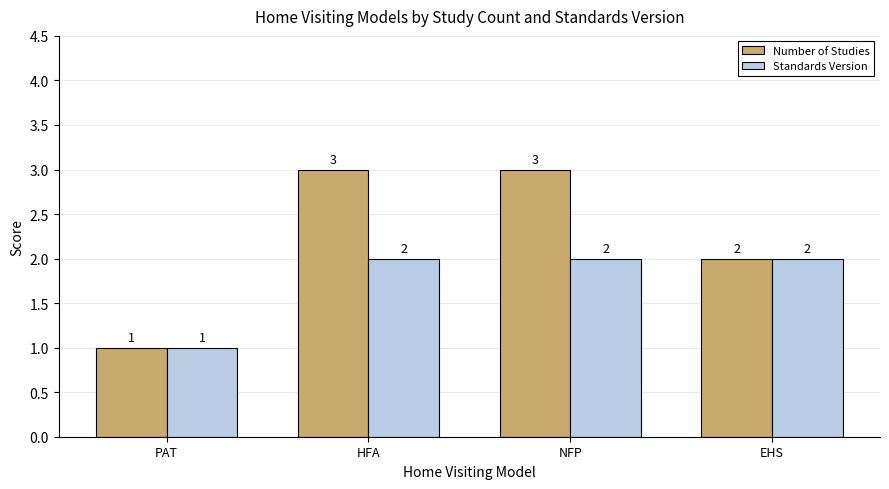

Which series has the largest range (max minus min)?

Number of Studies